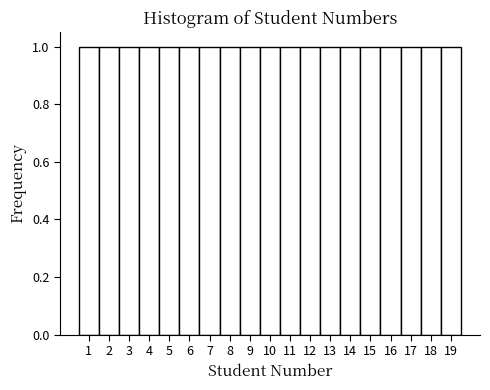

Reading left to right, transcribe this chart: for each bar, give the range it covers on the x-axis and its height. The values are not printed on the chart, so give them approximately, as read against the axis.

0.5 to 1.5: 1
1.5 to 2.5: 1
2.5 to 3.5: 1
3.5 to 4.5: 1
4.5 to 5.5: 1
5.5 to 6.5: 1
6.5 to 7.5: 1
7.5 to 8.5: 1
8.5 to 9.5: 1
9.5 to 10.5: 1
10.5 to 11.5: 1
11.5 to 12.5: 1
12.5 to 13.5: 1
13.5 to 14.5: 1
14.5 to 15.5: 1
15.5 to 16.5: 1
16.5 to 17.5: 1
17.5 to 18.5: 1
18.5 to 19.5: 1